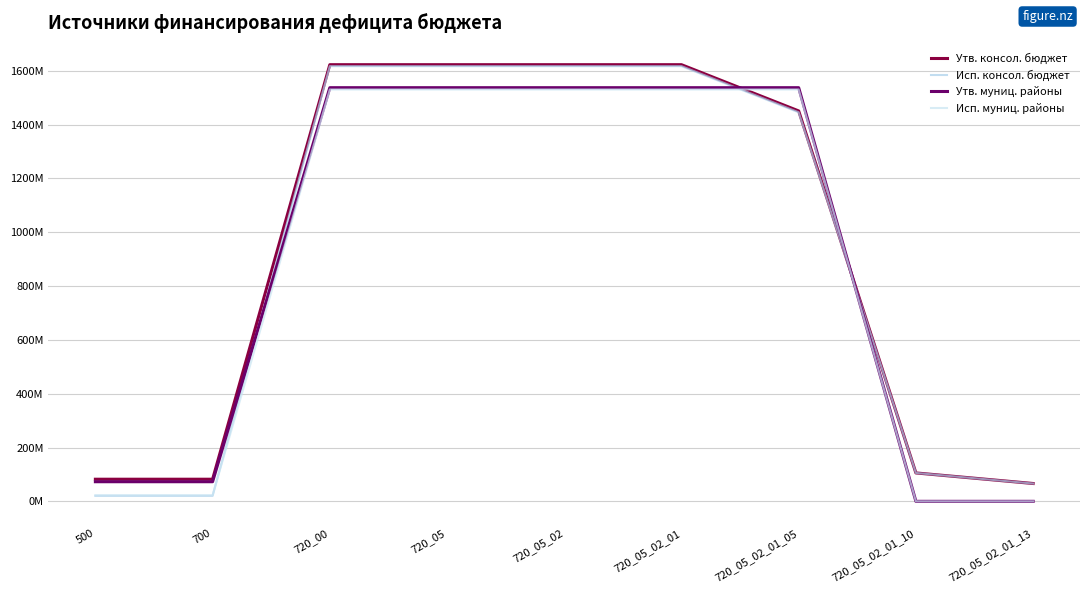

Does the chart have visible grid lines?

Yes